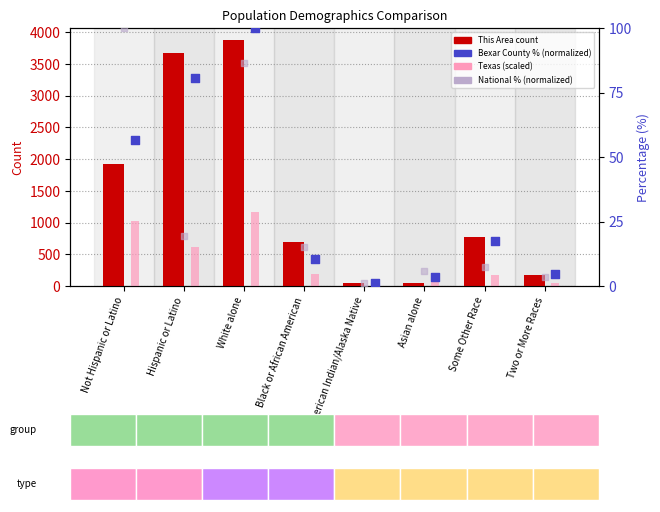

Is the value of Bexar County (normalized) at American Indian/Alaska Native greater than the value of Texas (scaled) at Asian alone?

No